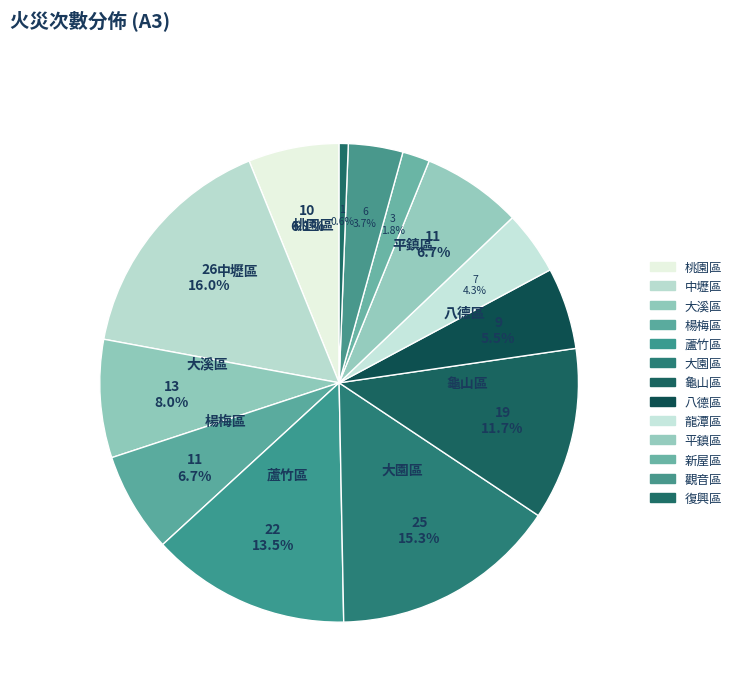

The 龜山區 slice represents 1% of the pie. True or false?

False